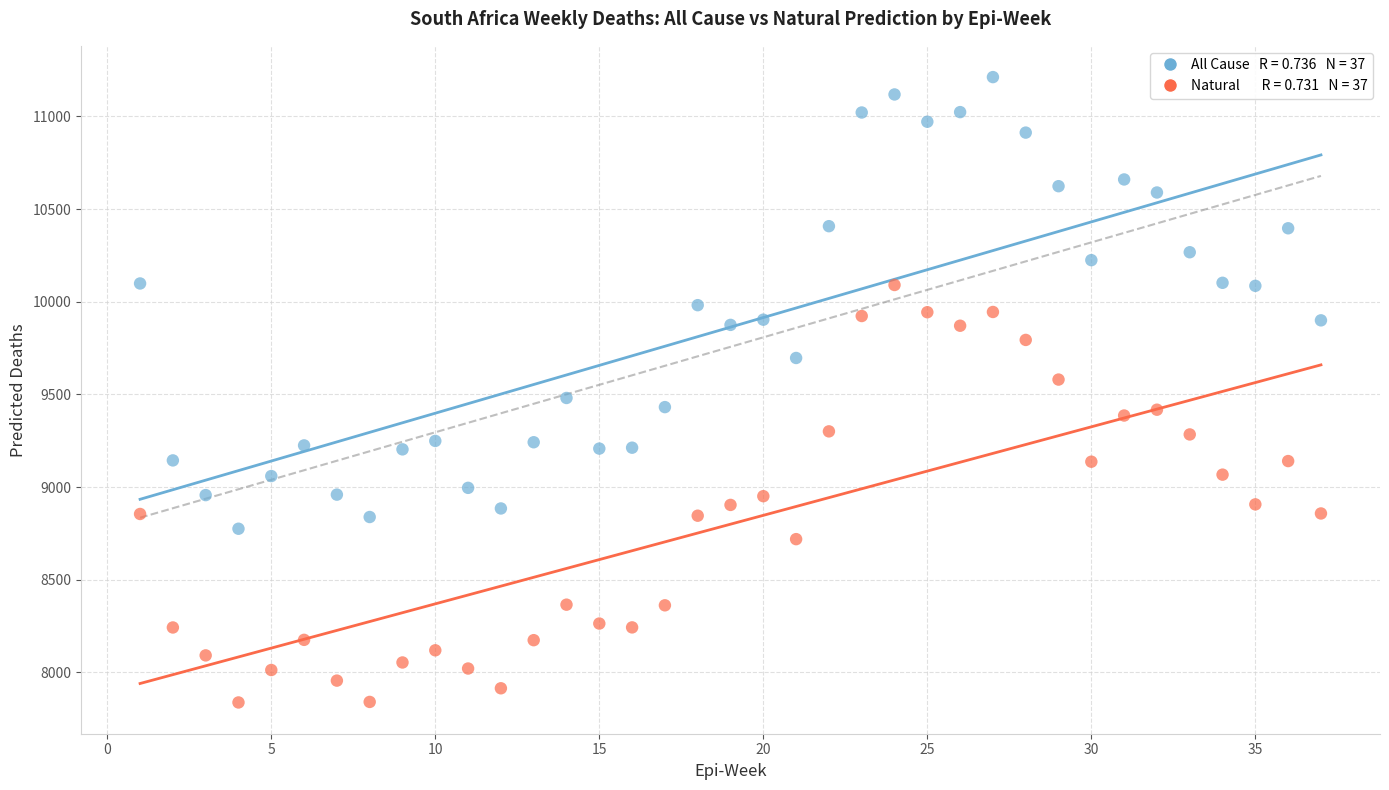

Across all data points, what is the range of Y values (max minus min)?

3374.3